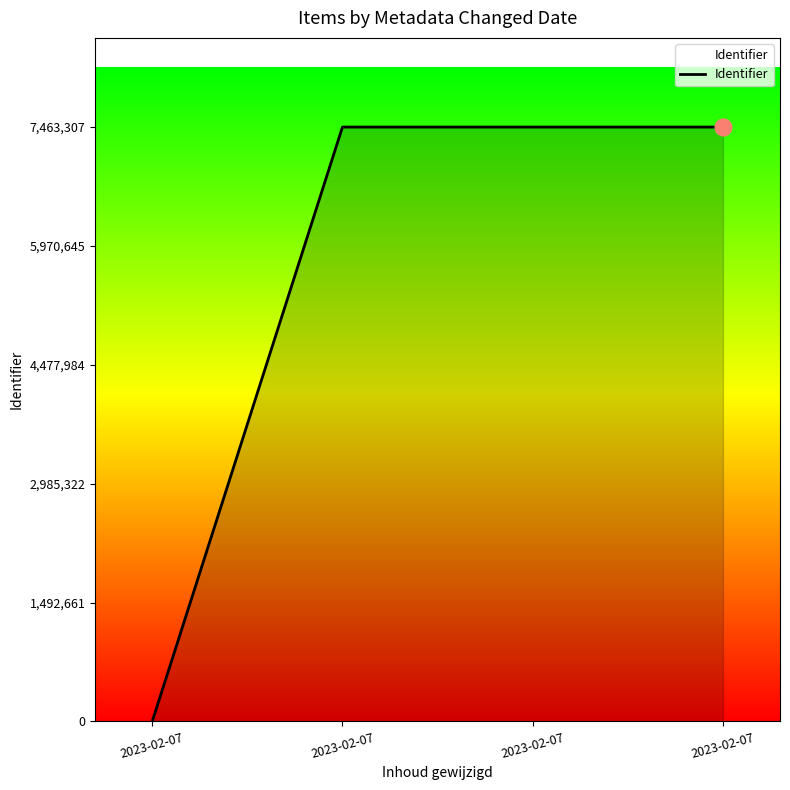

How many lines are shown in the chart?

1